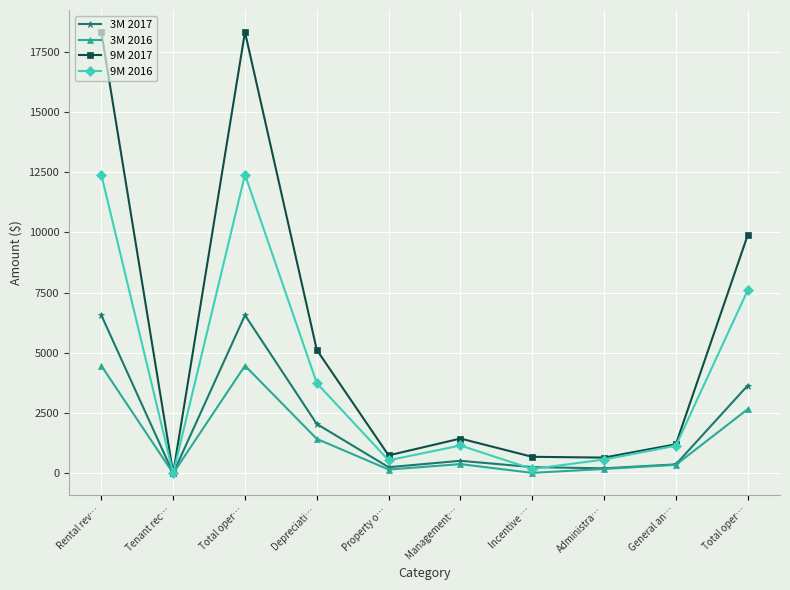

What are all the series names shown in the legend?

3M 2017, 3M 2016, 9M 2017, 9M 2016